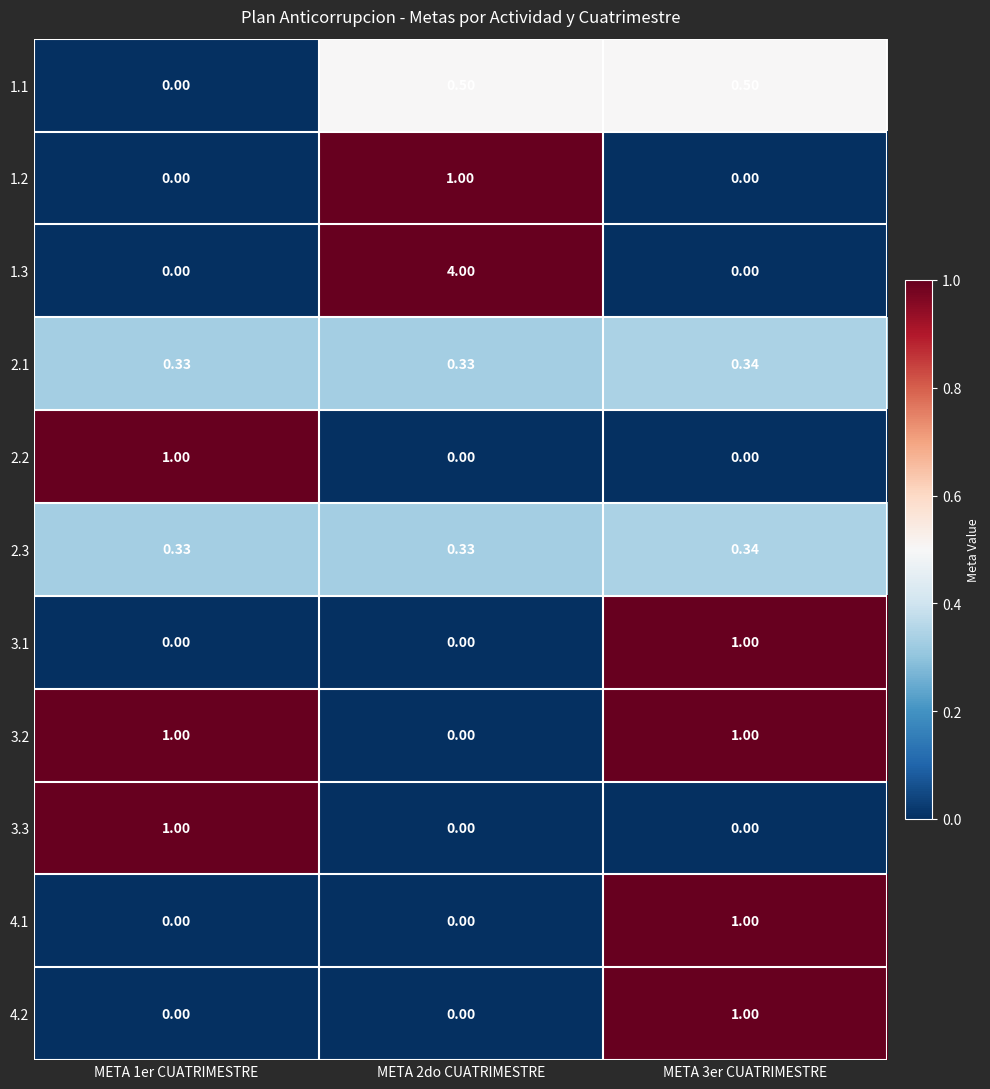

How many values in the 1.1 series exceed 0?

2